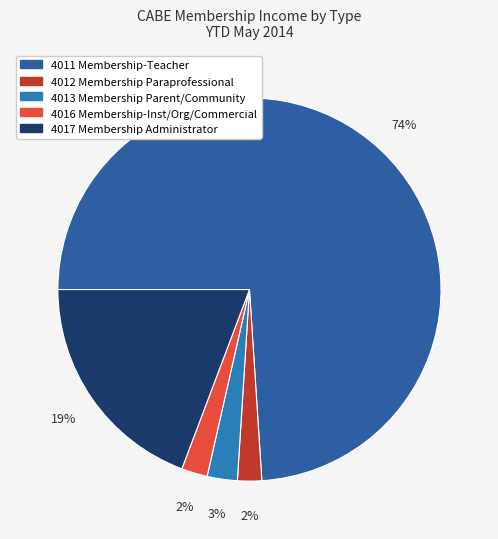

Which slice is the smallest?

4012 Membership Paraprofessional